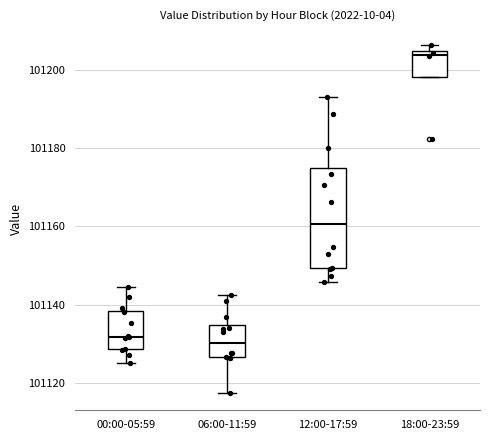

Where does the median line of the box for 00:00-05:59 sit on the y-axis? The values are not printed on the chart, so give them approximately, as read against the axis.

101132